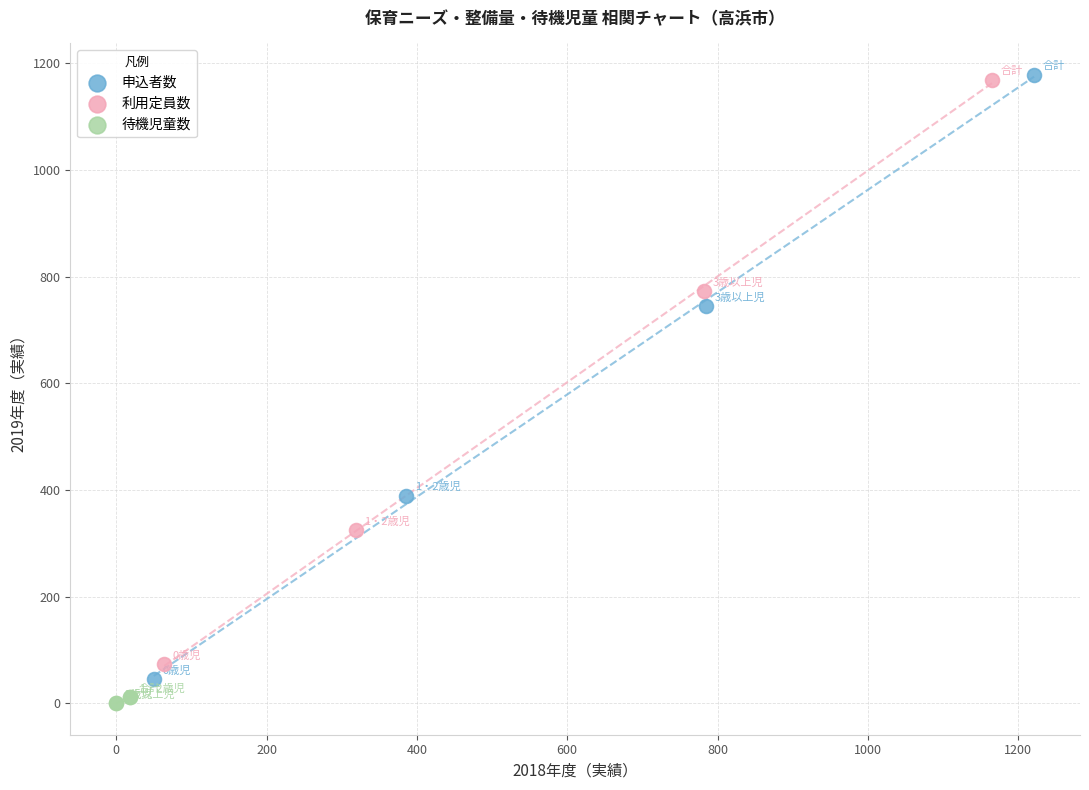

Which series has the largest Y range (max minus min)?

申込者数